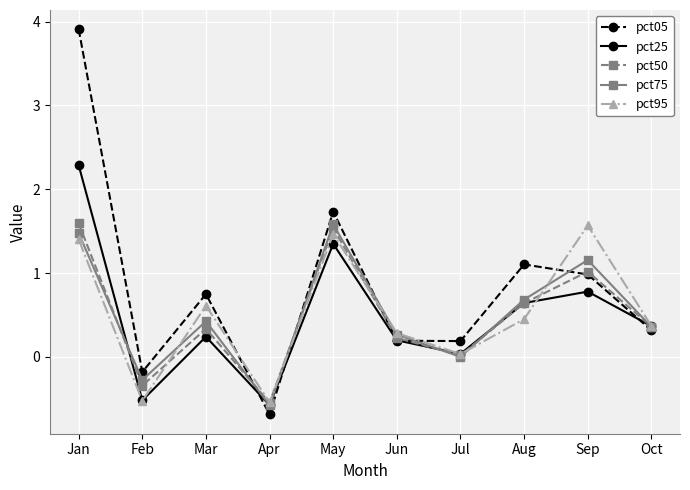

Between which two adjacent categories do pct05 and pct25 first intersect?

Mar and Apr